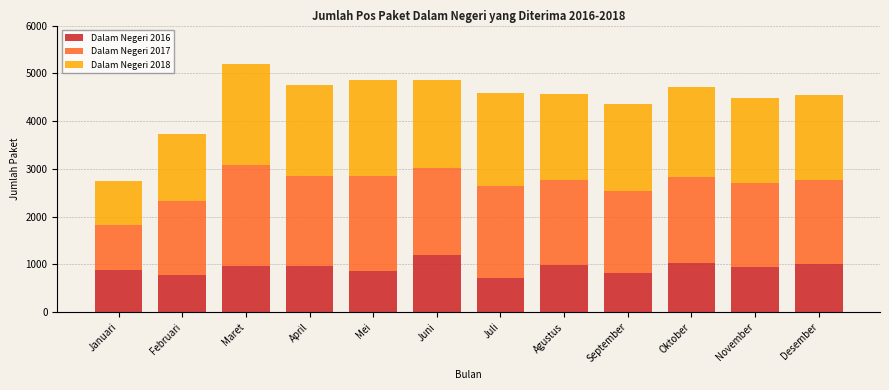

Which category has the highest value in the Dalam Negeri 2016 series?

Juni